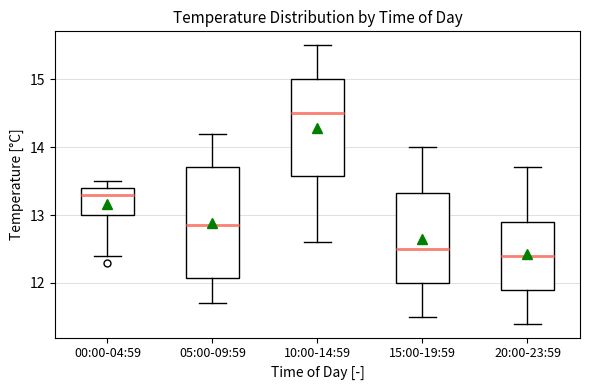

Where does the median line of the box for 10:00-14:59 sit on the y-axis? The values are not printed on the chart, so give them approximately, as read against the axis.

14.5